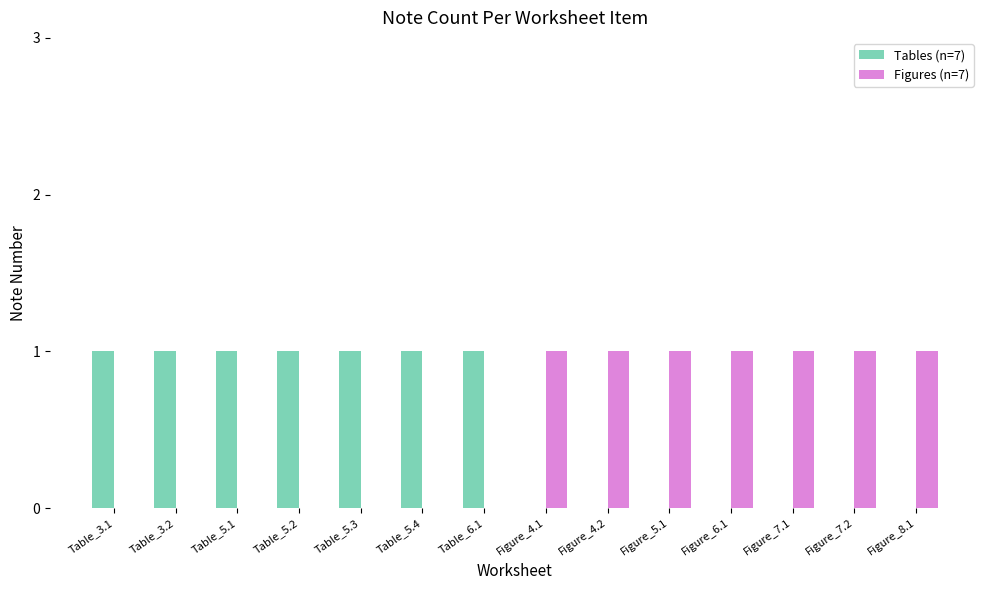

The Figures (n=7) series shows 2 at Figure_5.1. True or false?

False